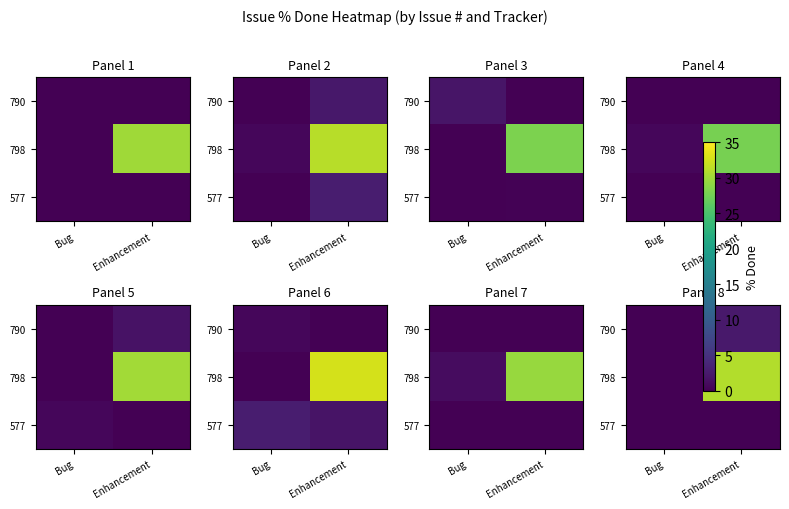

At which category does the chart reach its minimum across all series?

Bug